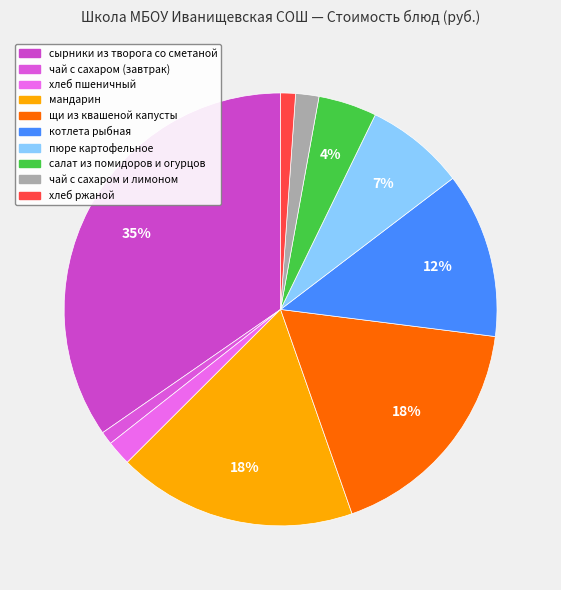

To the nearest percent, what is the difference between the хлеб ржаной and мандарин slice percentages?

17%